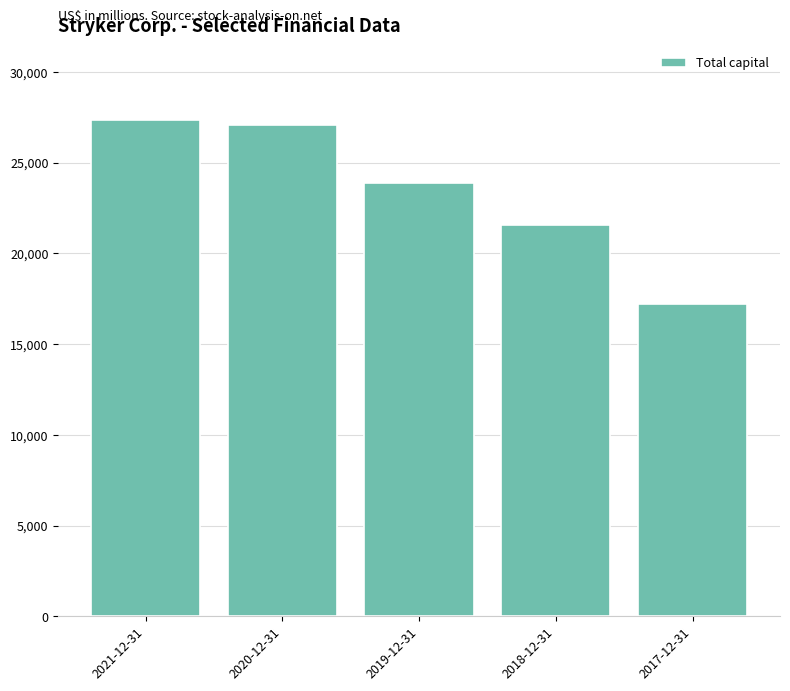

The chart shows a value of 17188 at 2017-12-31. True or false?

True